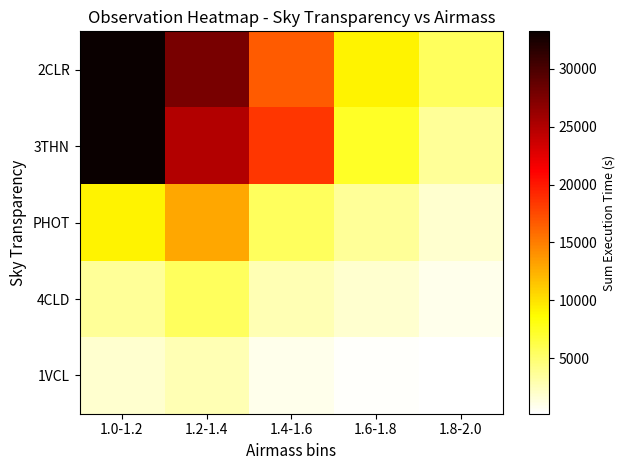

What is the spread (max minus min) of values at 1.6-1.8?

8763